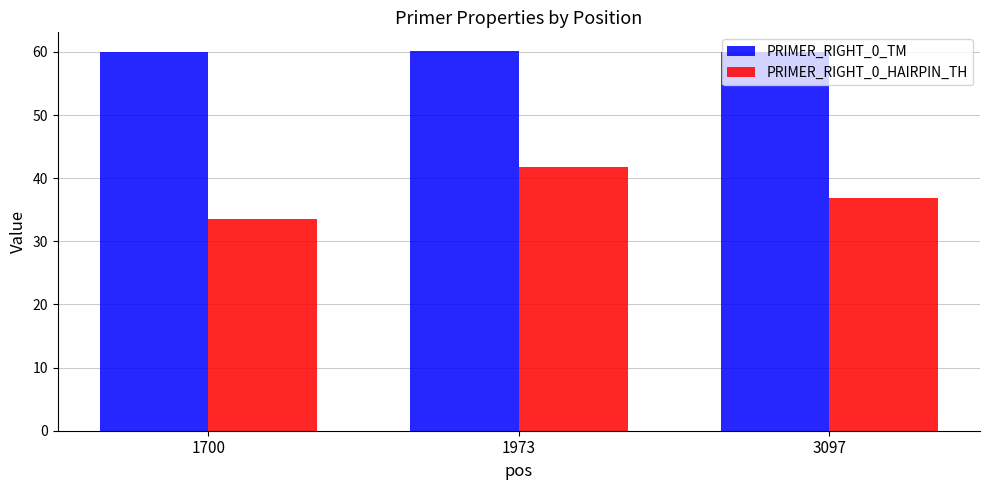

List the series in order of their peak value, highest first.

PRIMER_RIGHT_0_TM, PRIMER_RIGHT_0_HAIRPIN_TH